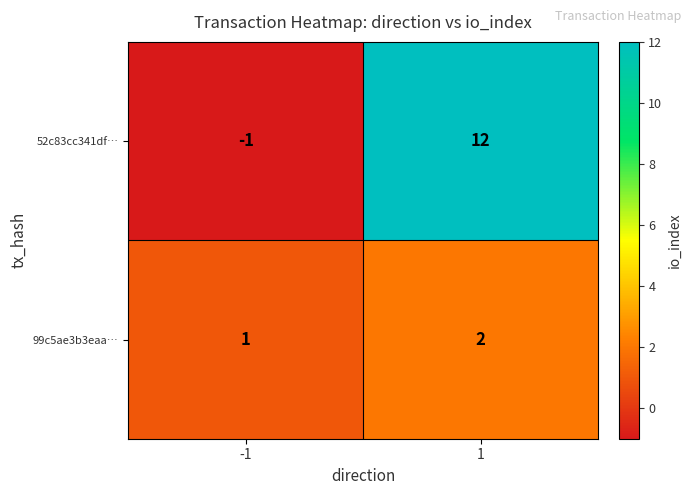

Which label corresponds to the smallest value in the chart?

-1